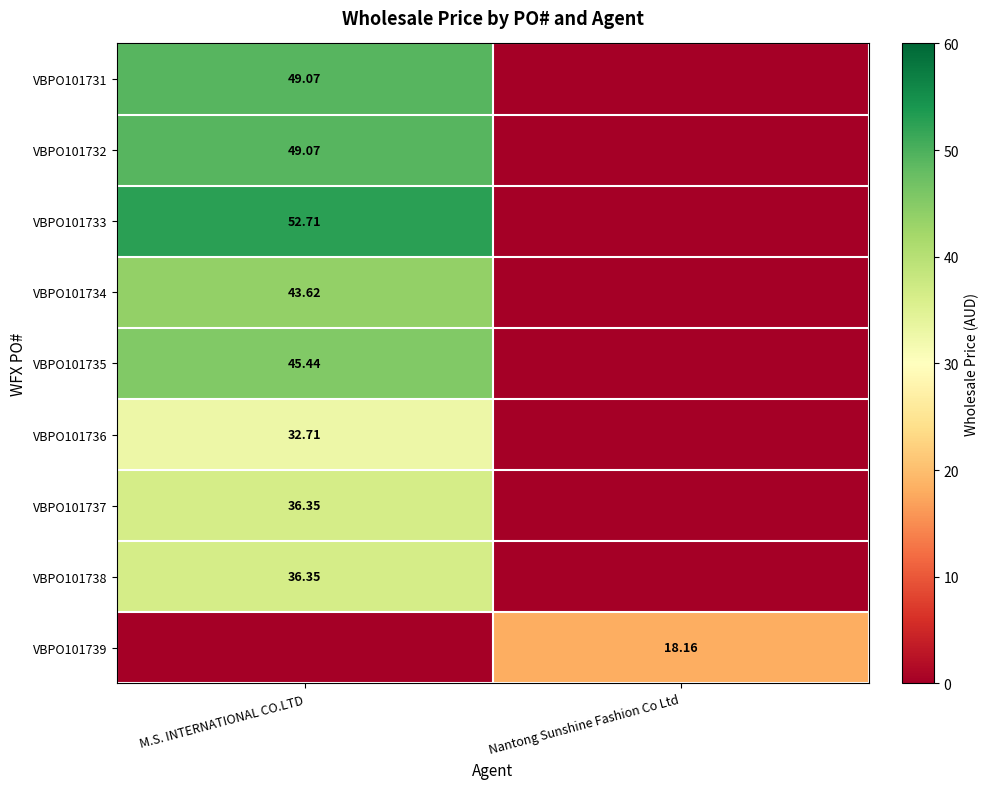

At which label does VBPO101732 first exceed 49?

M.S. INTERNATIONAL CO.LTD